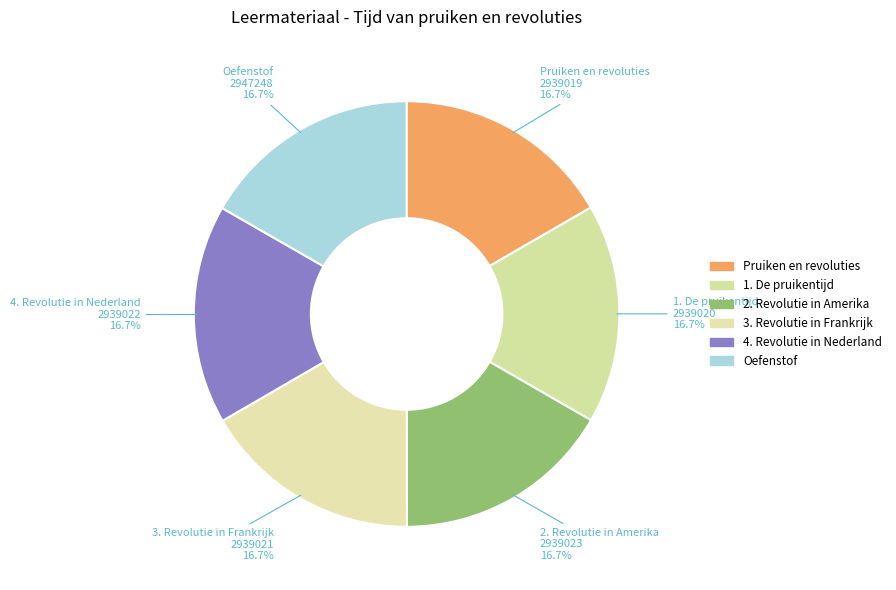

Is the sum of 3. Revolutie in Frankrijk and Pruiken en revoluties greater than half?

No